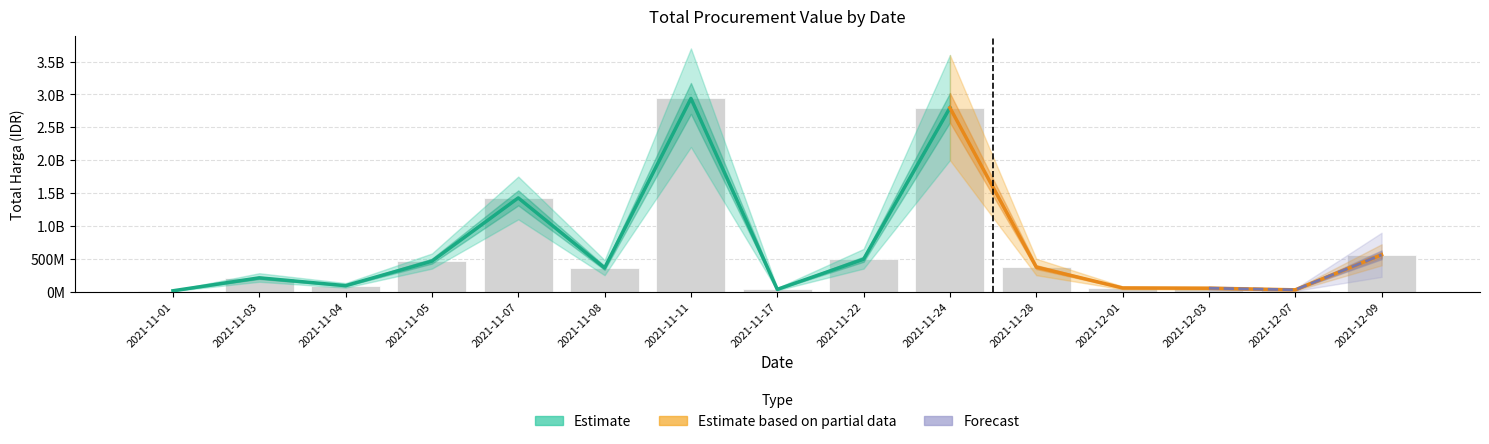

What is the change in value from 2021-11-24 to 2021-12-09?

-2237355900